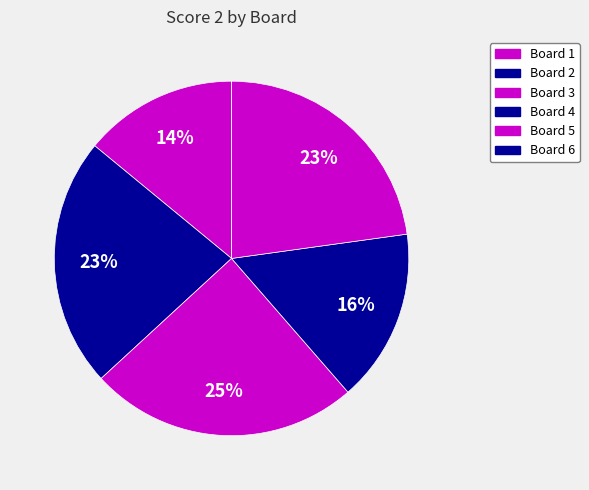

What percentage do Board 1 and Board 6 together represent?

14.0%